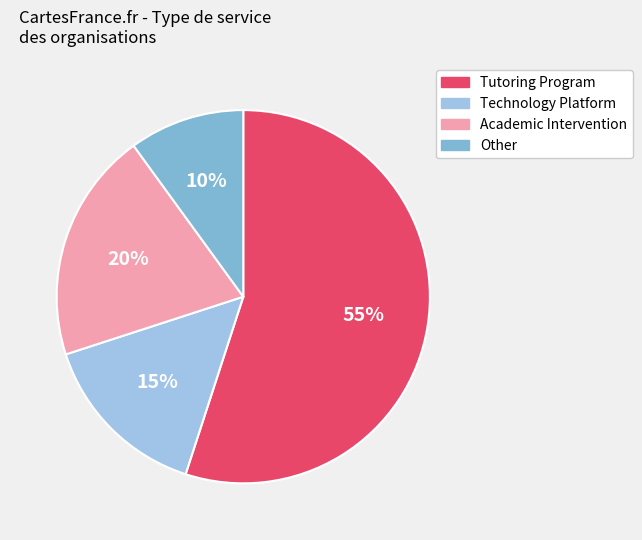

To the nearest percent, what is the difference between the largest and smallest slice percentages?

45%